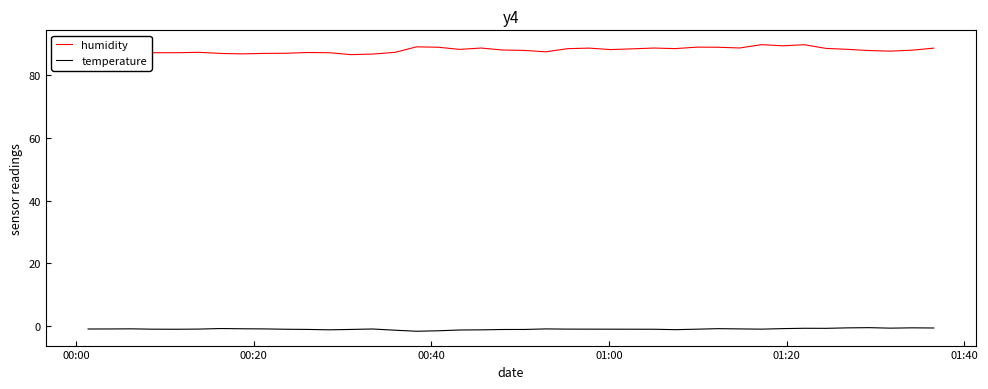

True or false: temperature and humidity intersect in this chart.

False